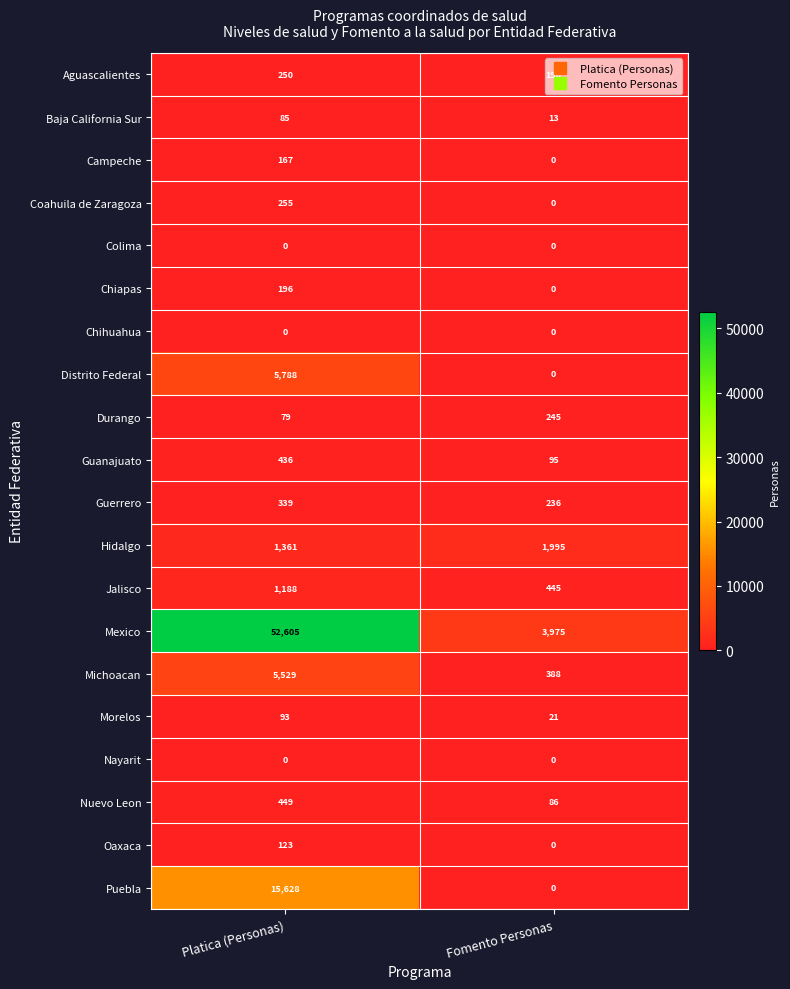

What value does the Michoacan series have at Fomento Personas, to the nearest 50?

400